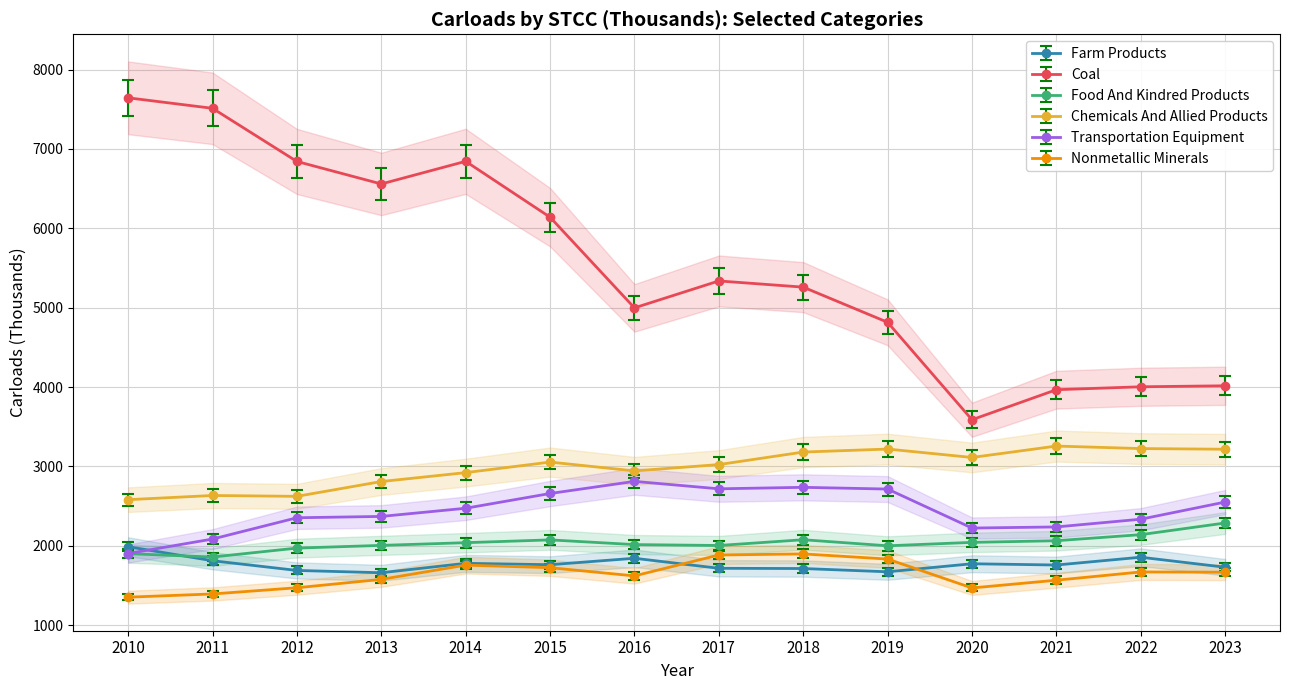

At which category is the sum across all series the highest?

2014